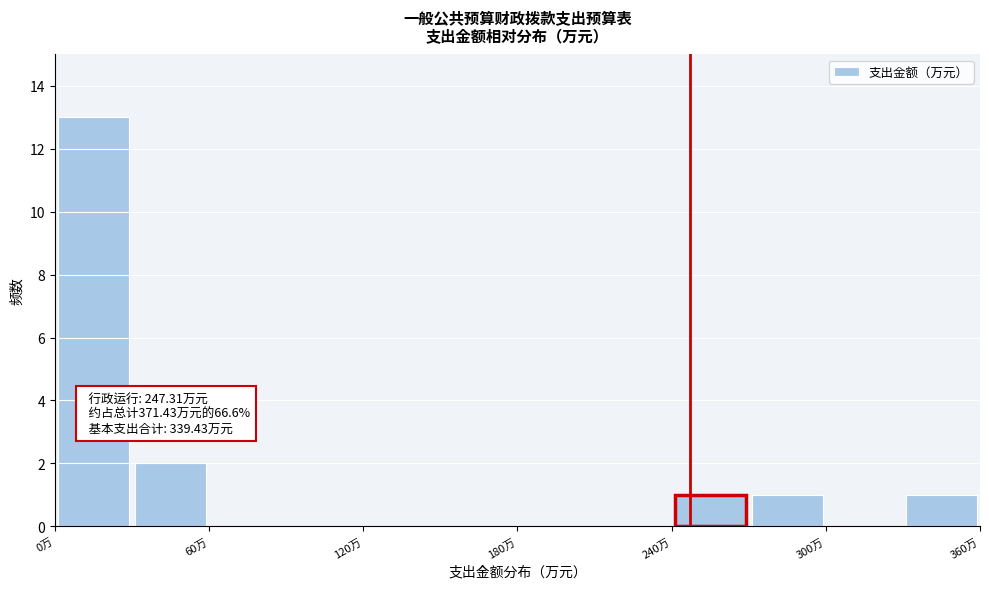

Read against the x-axis, roughly where is the centre of the tallest bar?

20